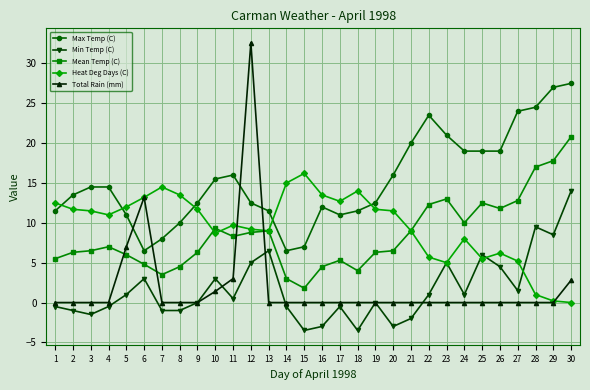

The value of Heat Deg Days (C) at 16 is 13.5. True or false?

True